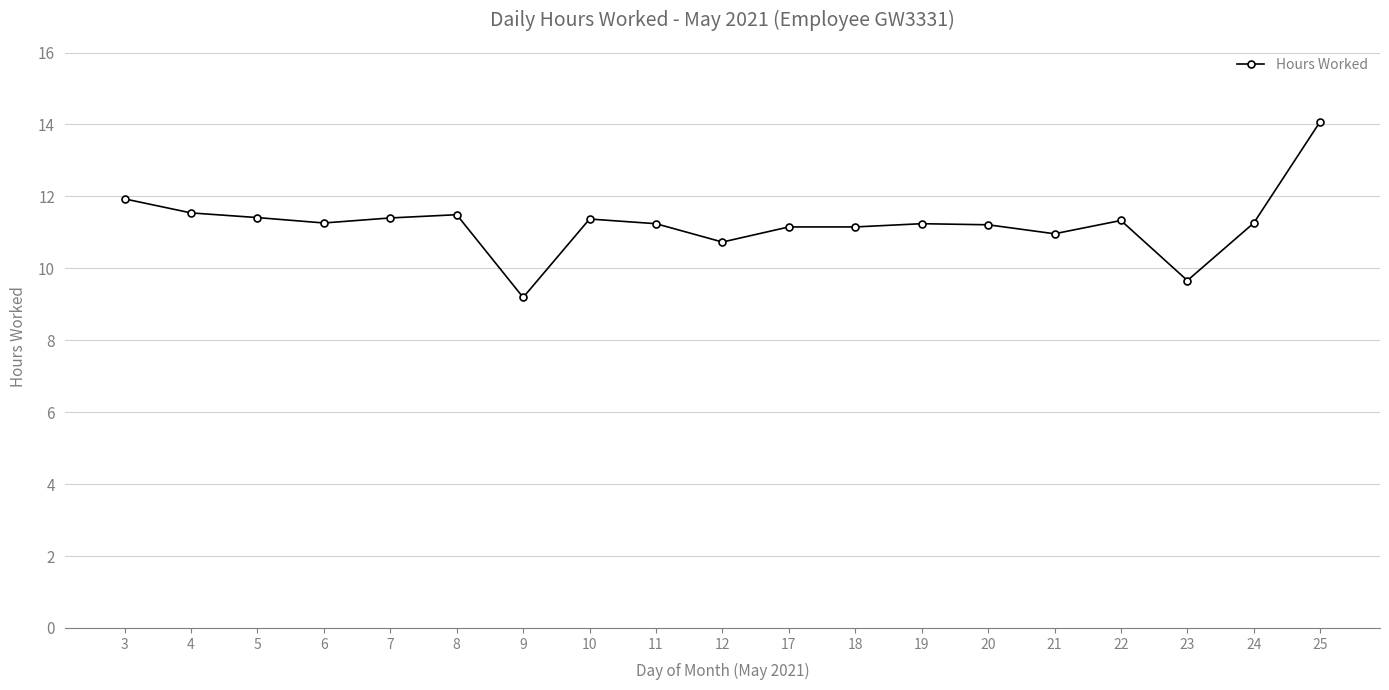

What is the value of the 17th point from the left?

9.7